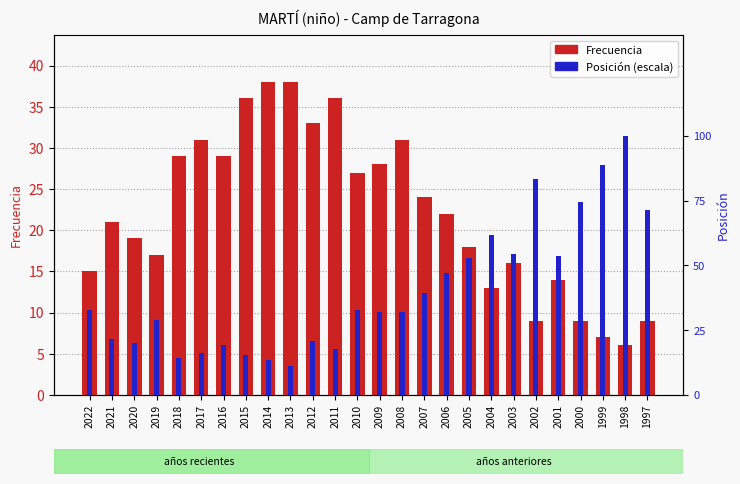

What is the value of the Frecuencia bar at the 15th from the left?

31.0